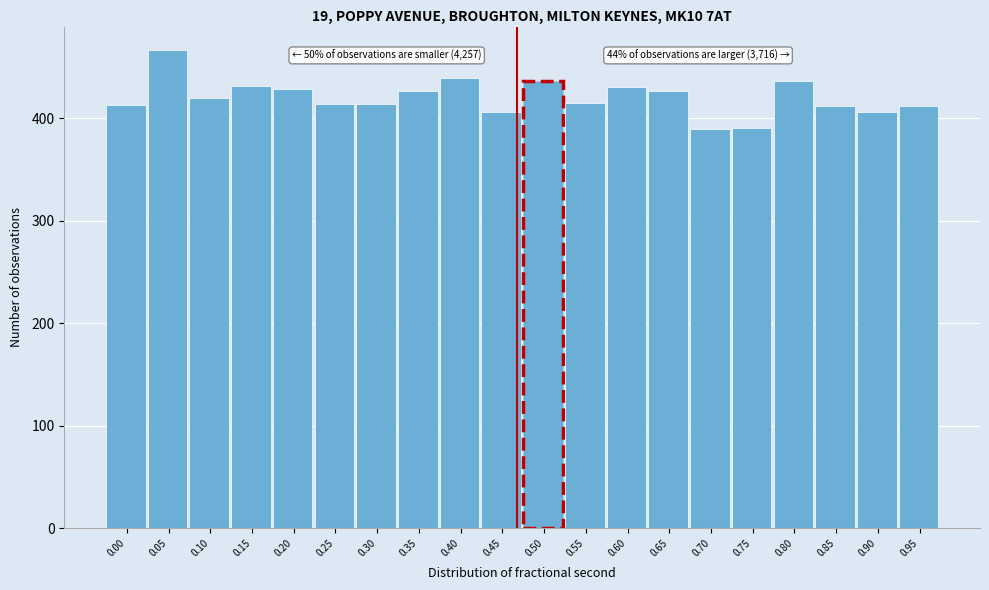

What is the change in value from 0.50 to 0.90?

-30